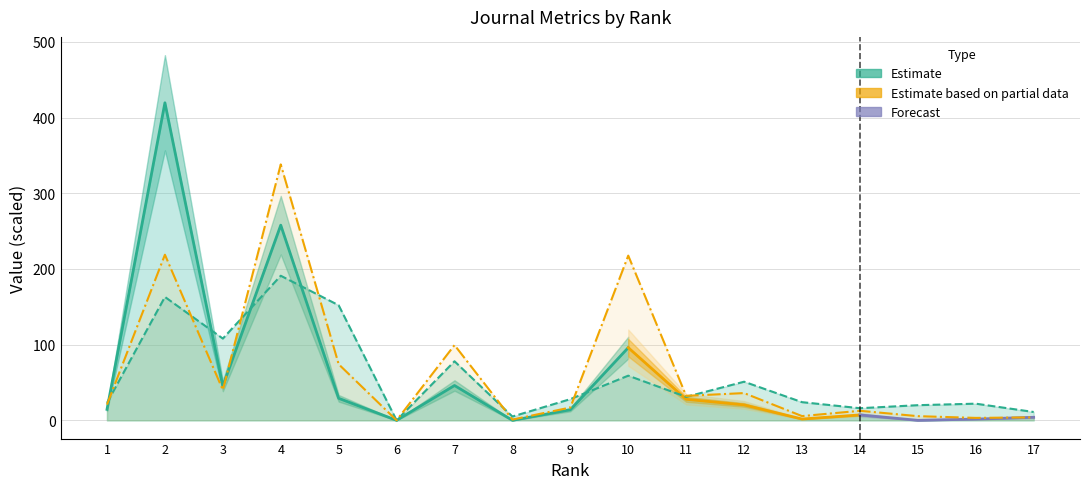

What is the total value across all series at 1?

43.8